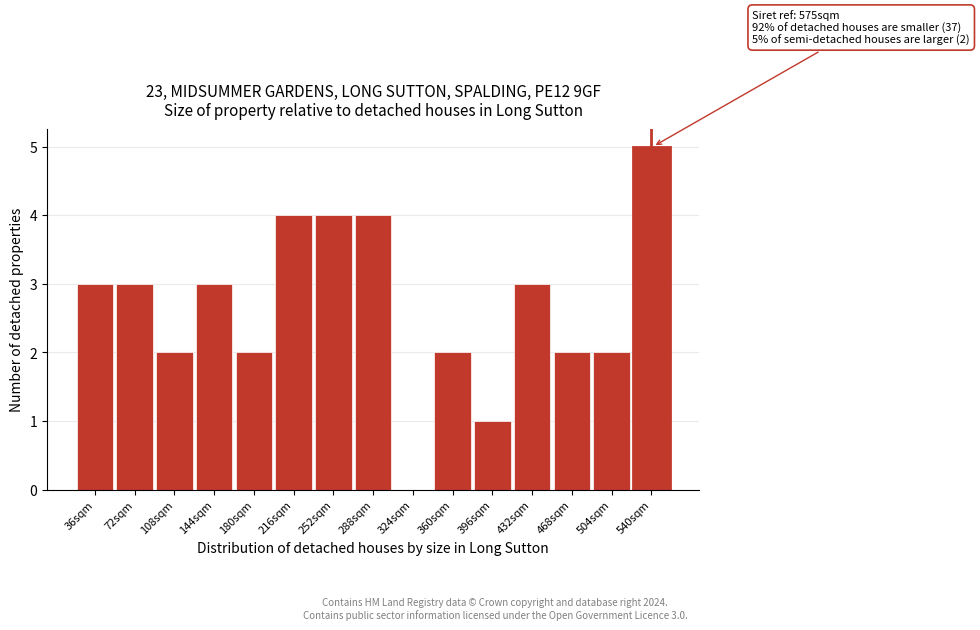

Reading left to right, what are all the values shown in this chart?

36sqm=3	72sqm=3	108sqm=2	144sqm=3	180sqm=2	216sqm=4	252sqm=4	288sqm=4	324sqm=0	360sqm=2	396sqm=1	432sqm=3	468sqm=2	504sqm=2	540sqm=5